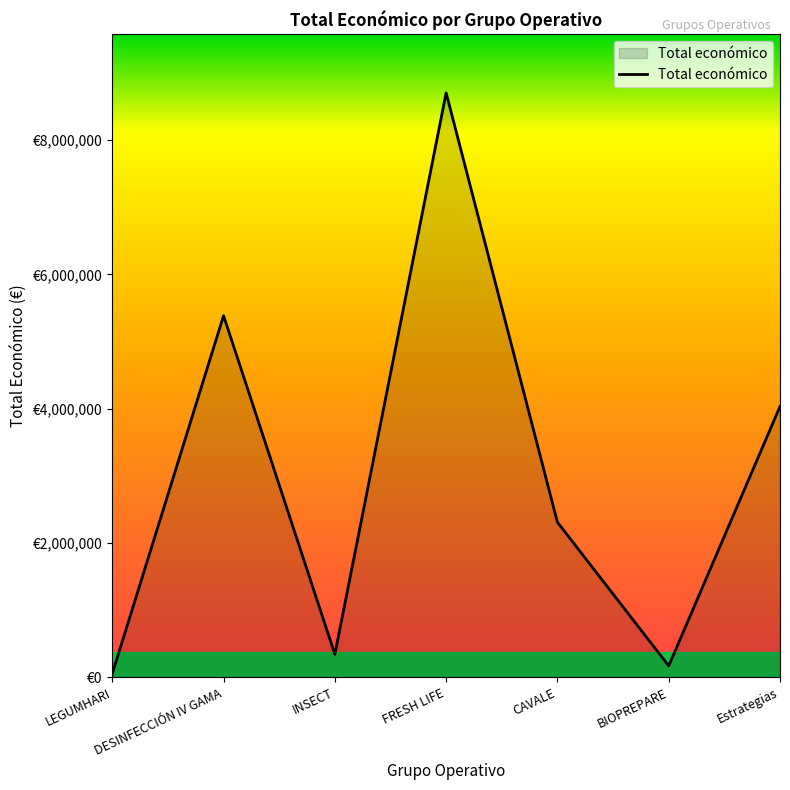

What is the change in value from LEGUMHARI to DESINFECCIÓN IV GAMA?

+5327677